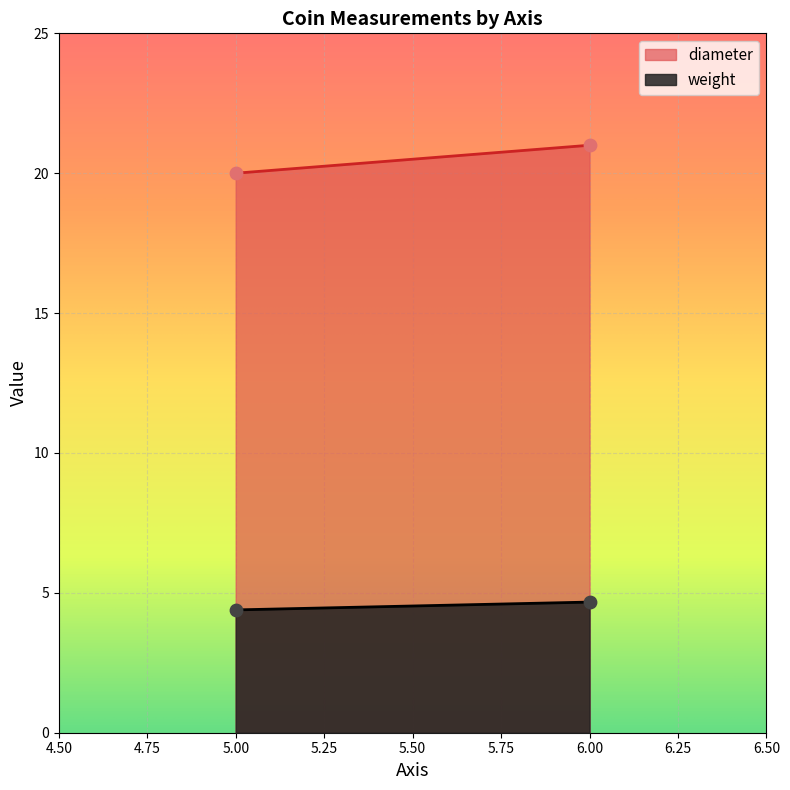

Which series reaches the maximum Y coordinate?

diameter